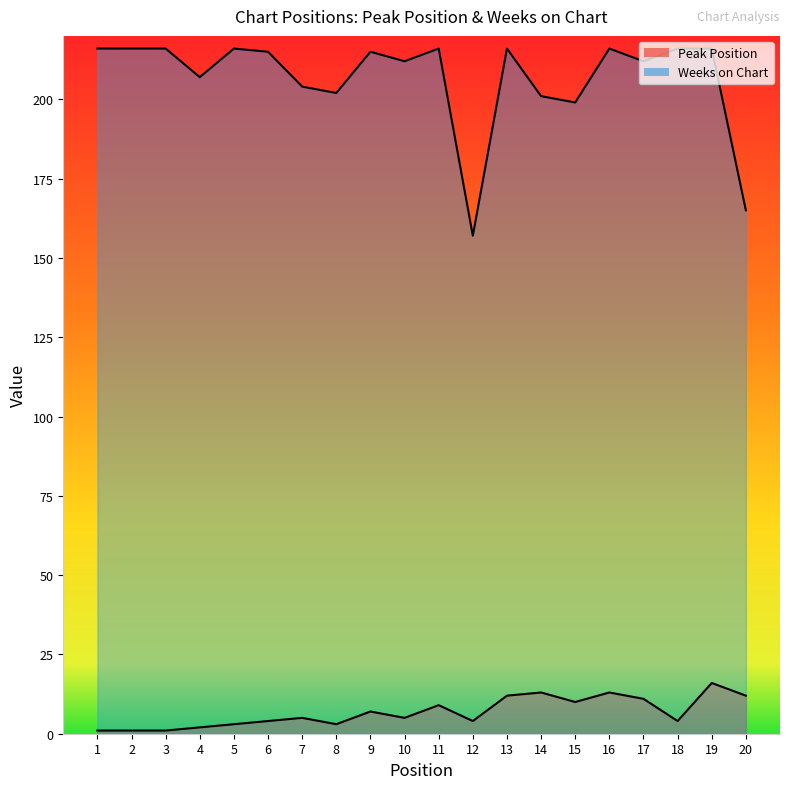

What is the difference between the Weeks on Chart values at 7 and 20?

39